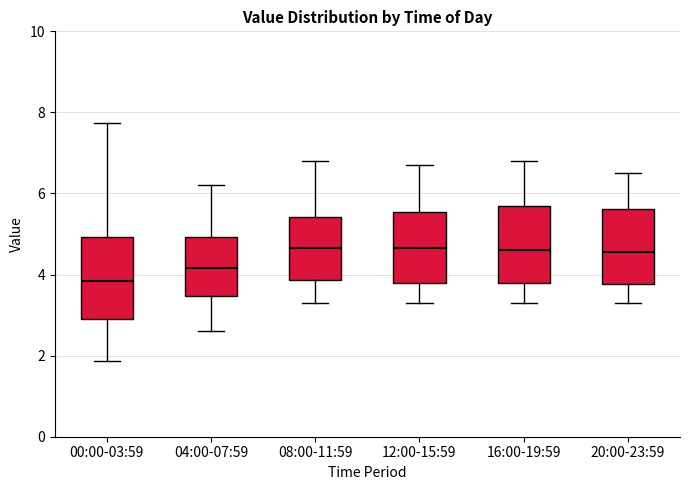

Where is the lower edge of the box for 12:00-15:59 on the y-axis? The values are not printed on the chart, so give them approximately, as read against the axis.

3.8